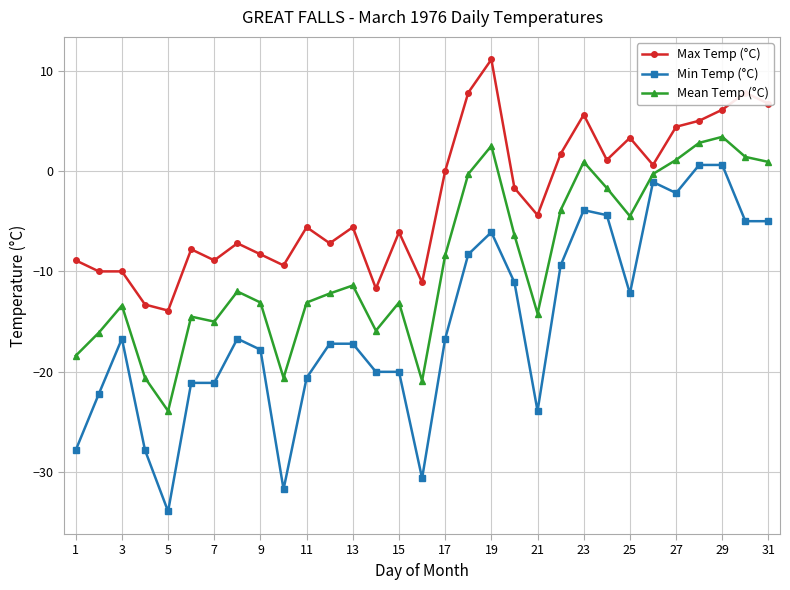

Does the chart display data point markers on the line(s)?

Yes